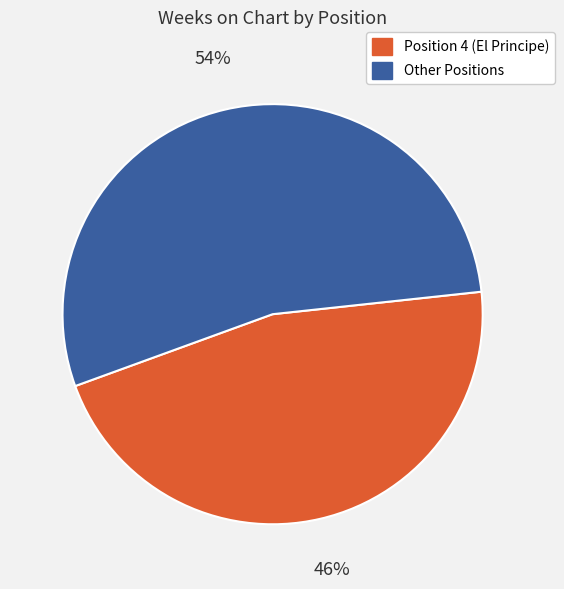

Is there a majority slice in this chart?

Yes